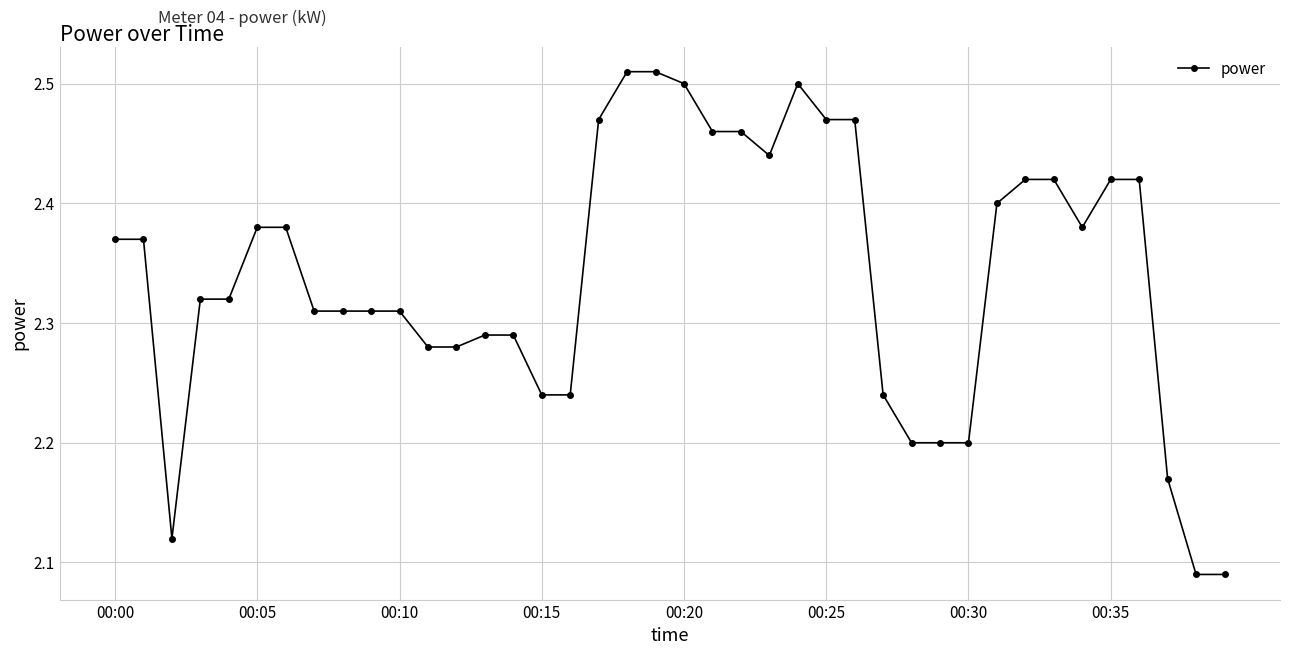

What is the sum of all values?

93.6